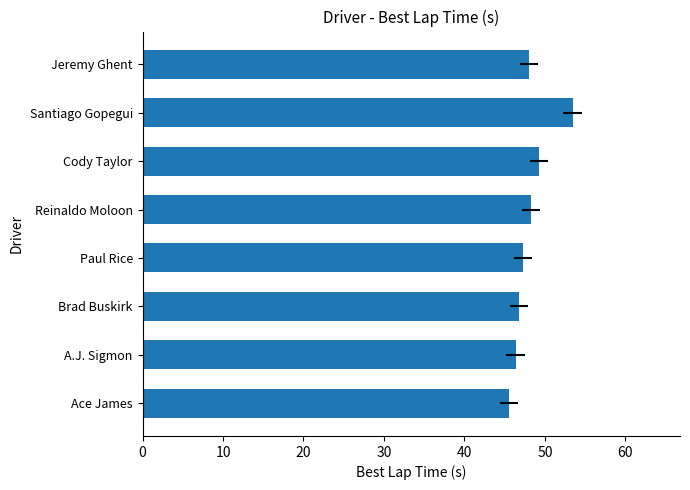

Reading left to right, extract all data points from this chart.

45.6	46.4	46.8	47.2	48.3	49.3	53.4	48.0